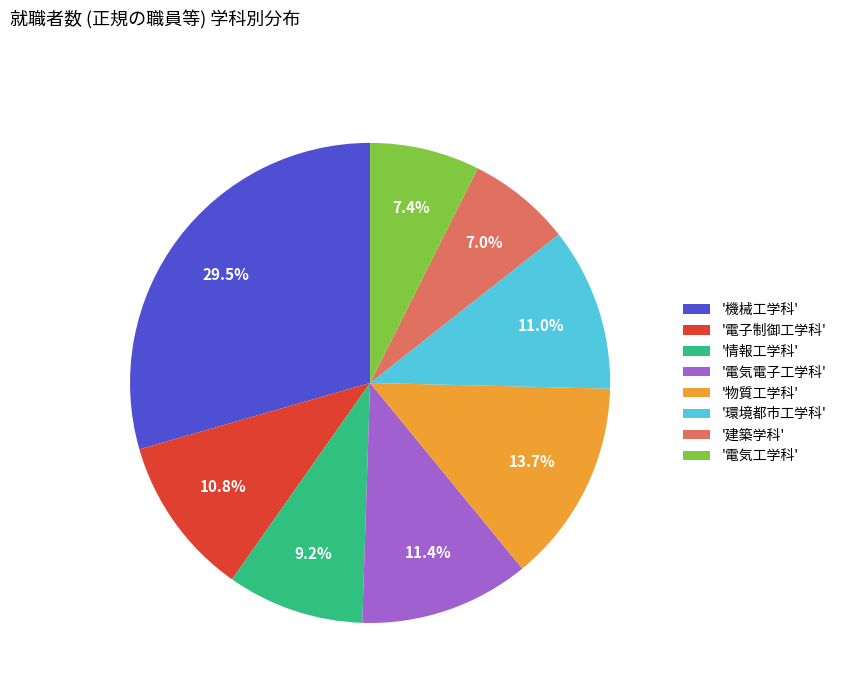

What is the ratio of the value at '電子制御工学科' to the value at '情報工学科'?

1.2